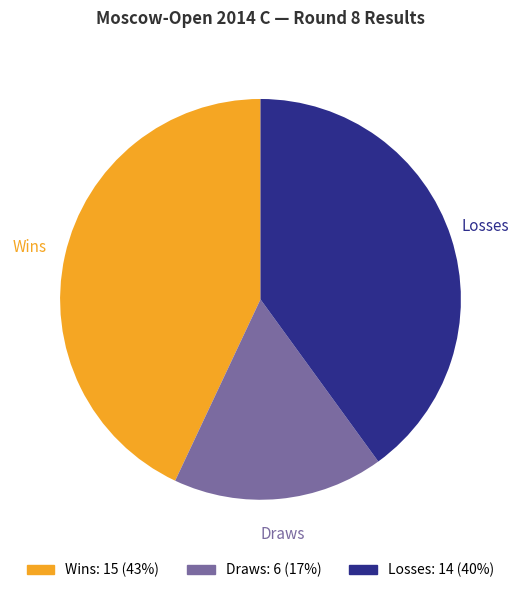

Is there any slice that represents more than half of the pie?

No